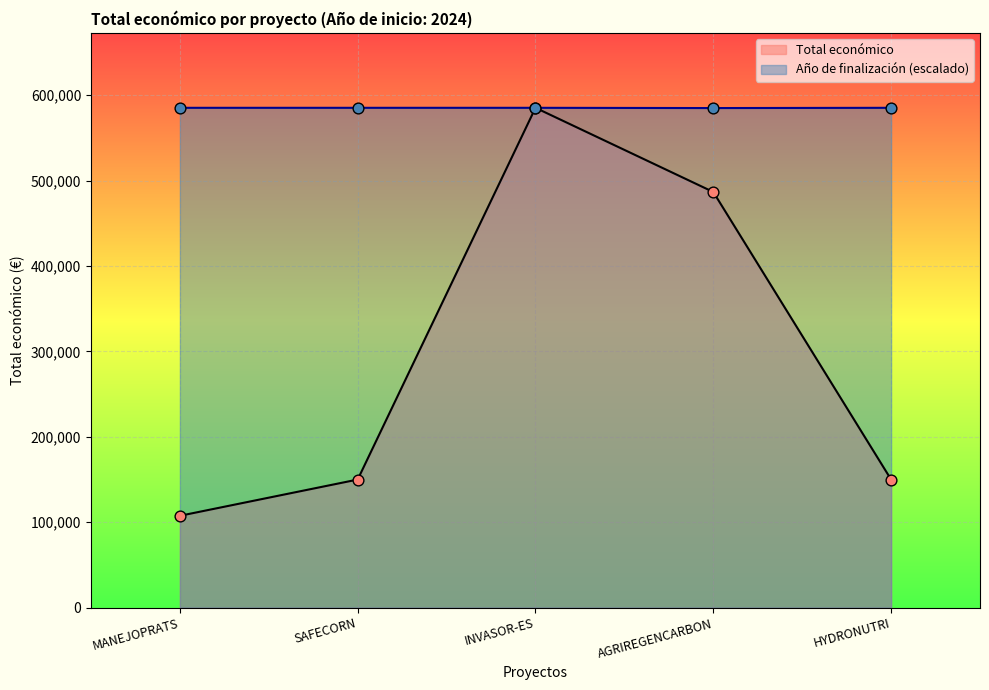

Which series has the largest range (max minus min)?

Total económico